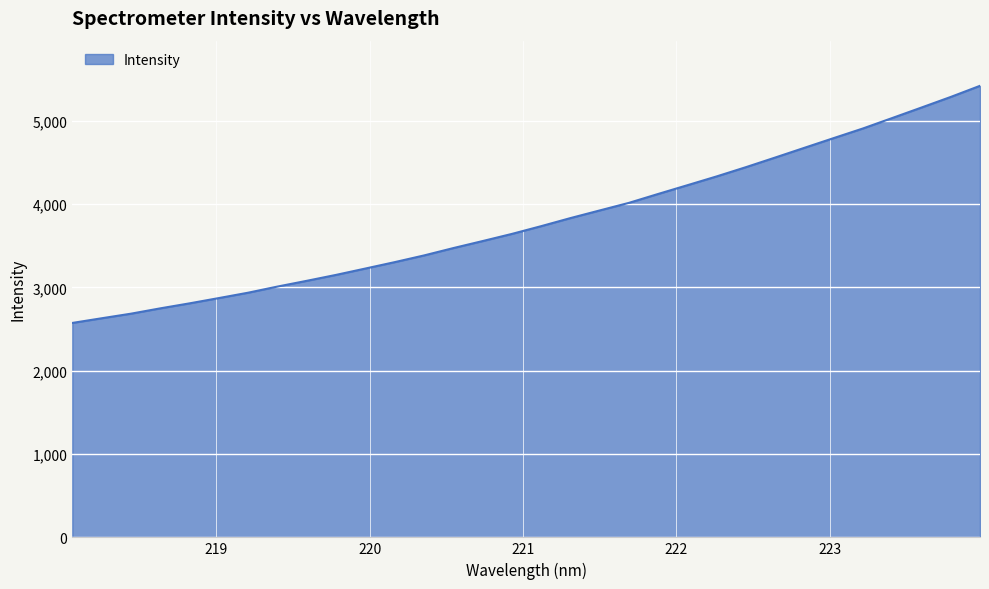

What is the greatest value displayed?

5418.3